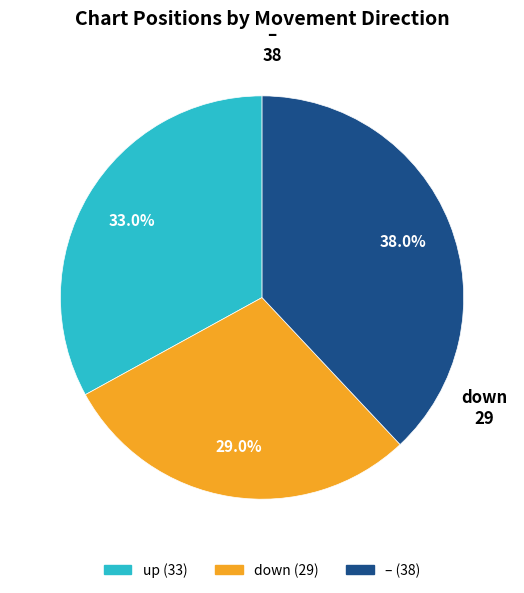

Does any single category account for the majority?

No